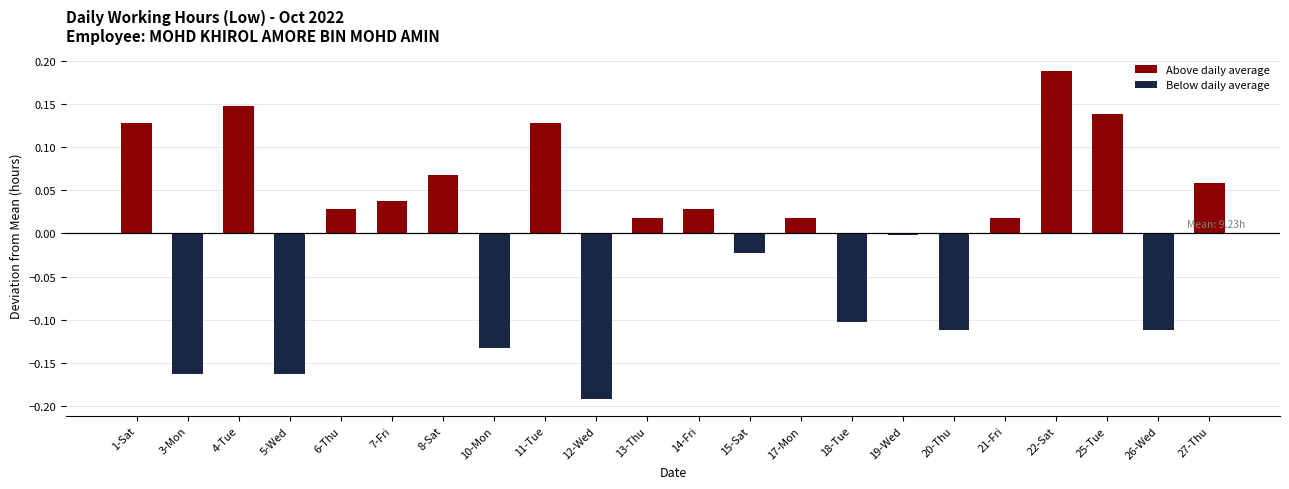

Which label corresponds to the largest value in the chart?

22-Sat